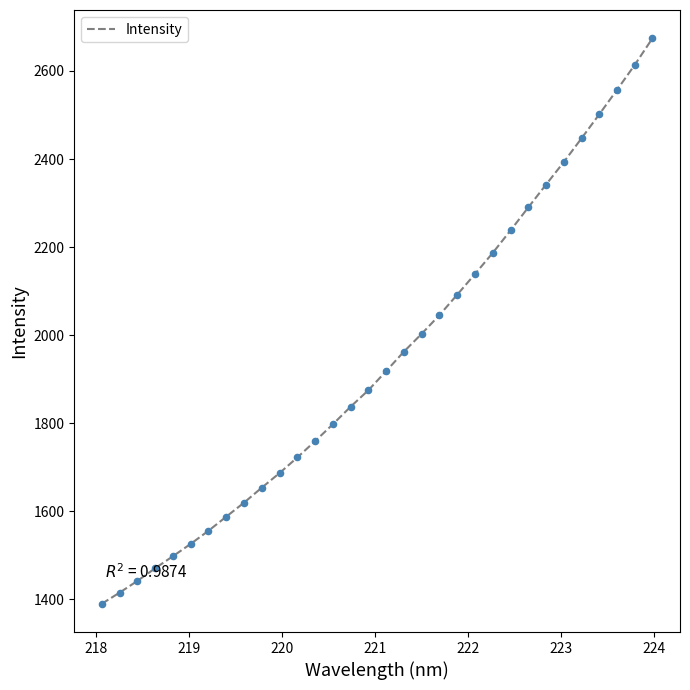

What is the maximum value shown in the chart?

2674.2